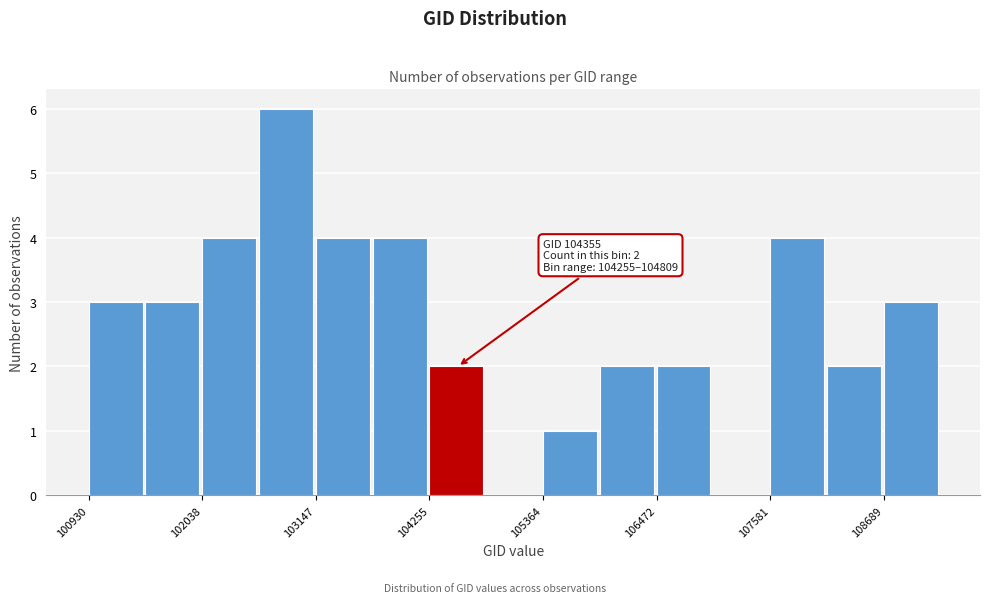

Read against the x-axis, roughly where is the centre of the tallest bar?

102800